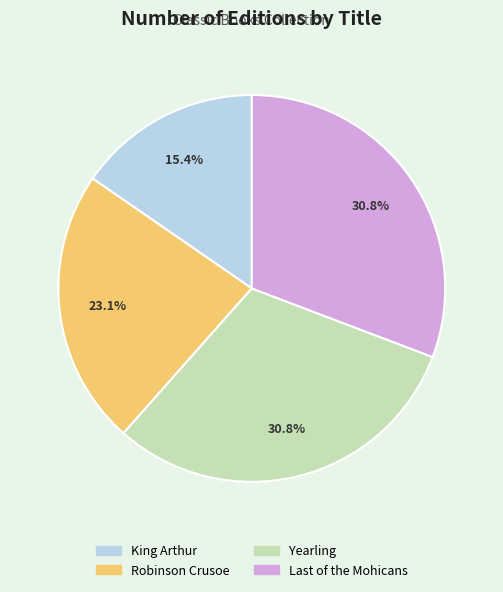

How many slices are in this pie chart?

4